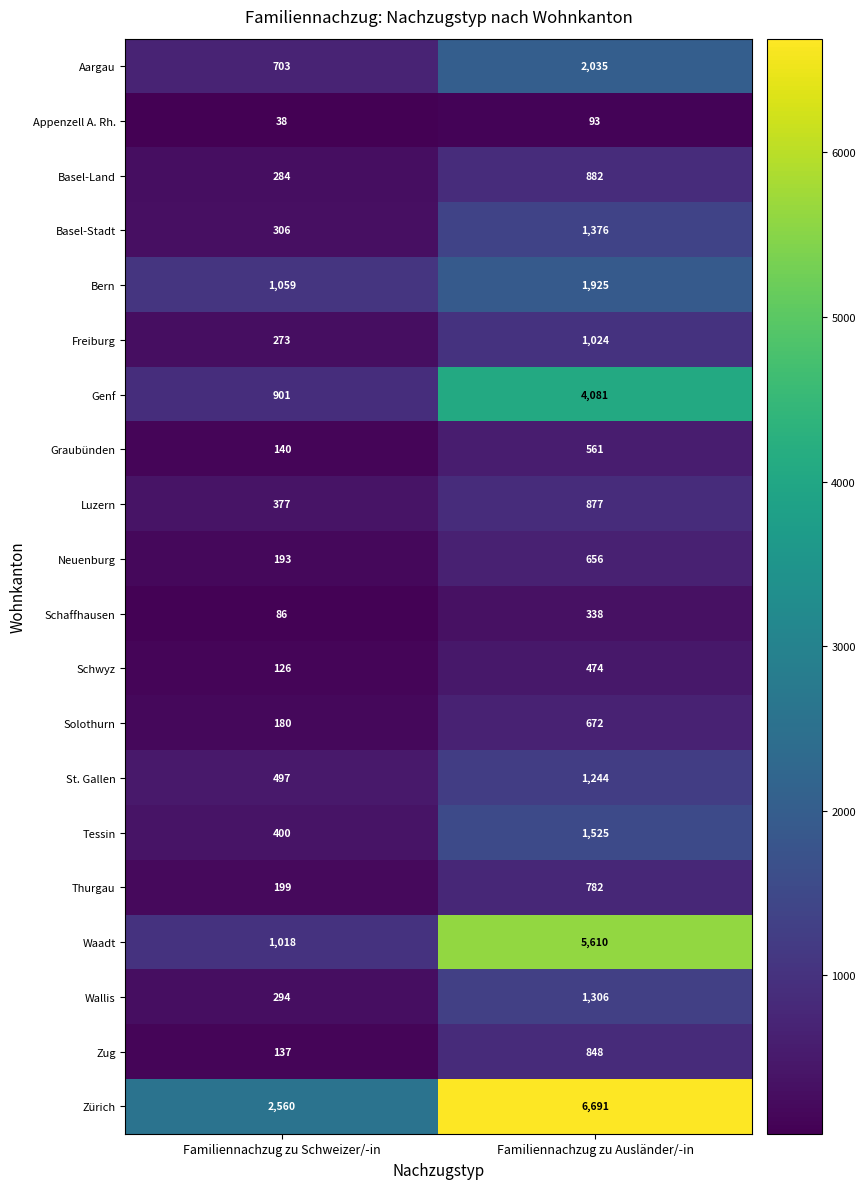

What is the smallest value displayed?

38